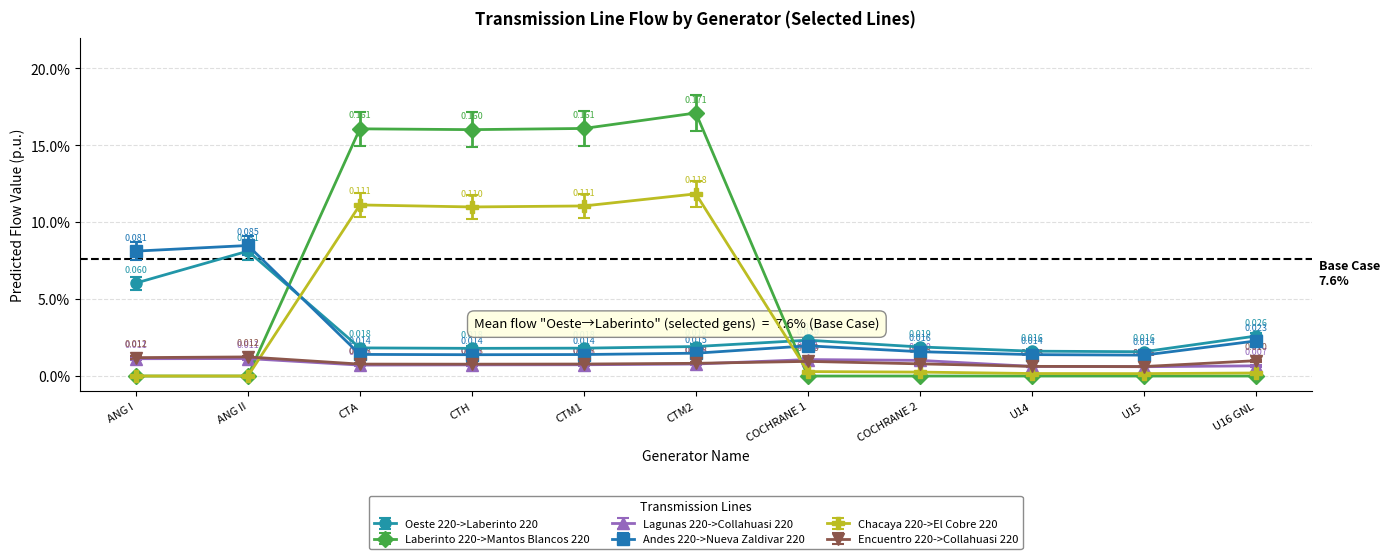

At which category is the sum across all series the highest?

CTM2